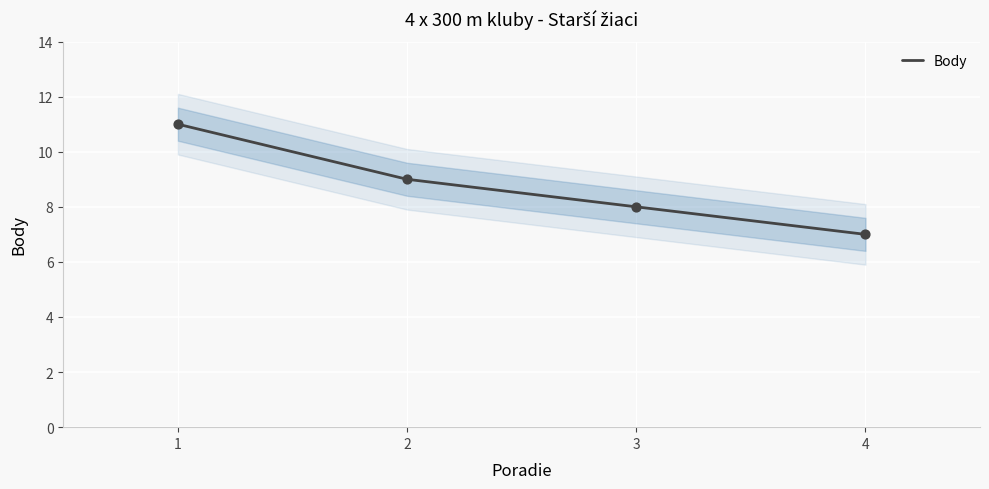

What is the ratio of the value at 2 to the value at 3?

1.1